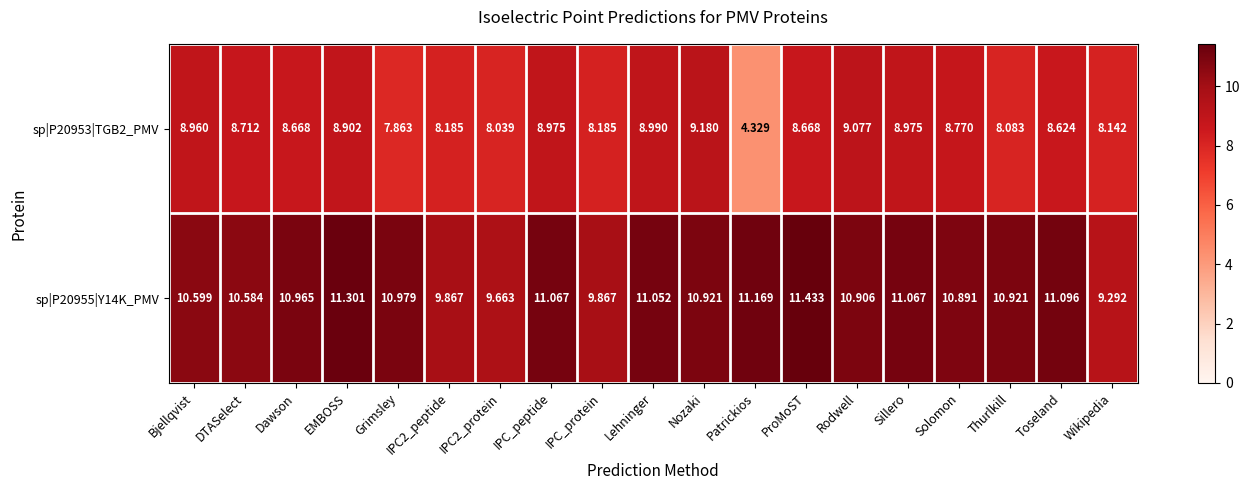

List the series in order of their peak value, highest first.

sp|P20955|Y14K_PMV, sp|P20953|TGB2_PMV